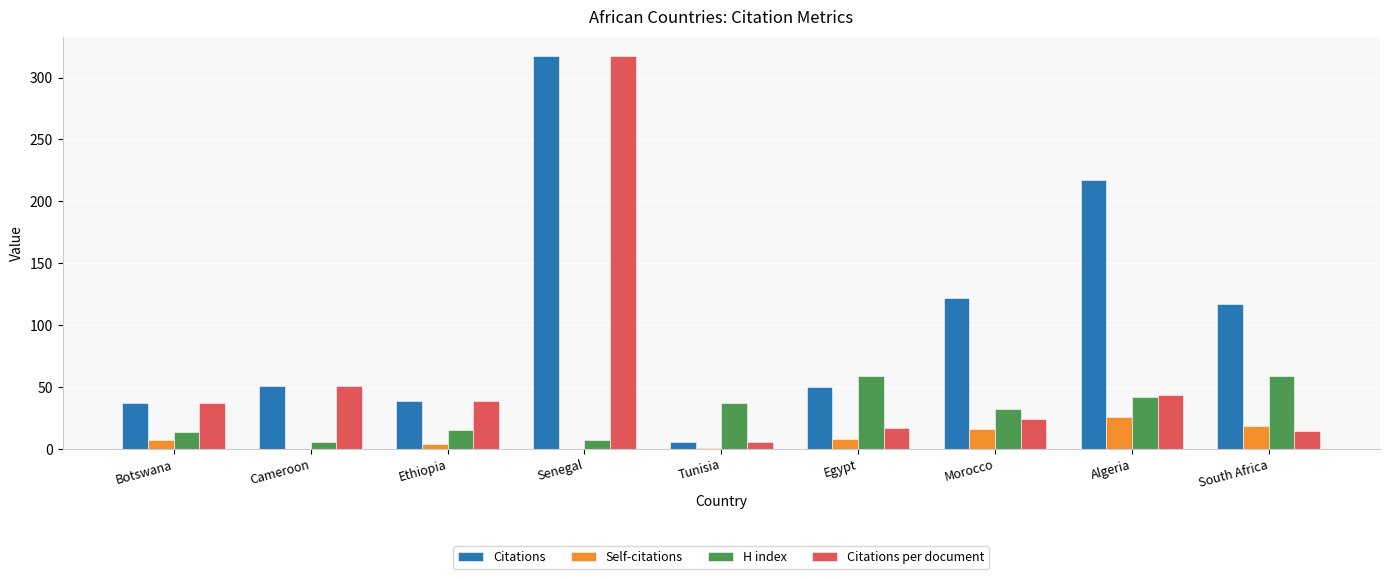

How many distinct data groups are displayed?

4